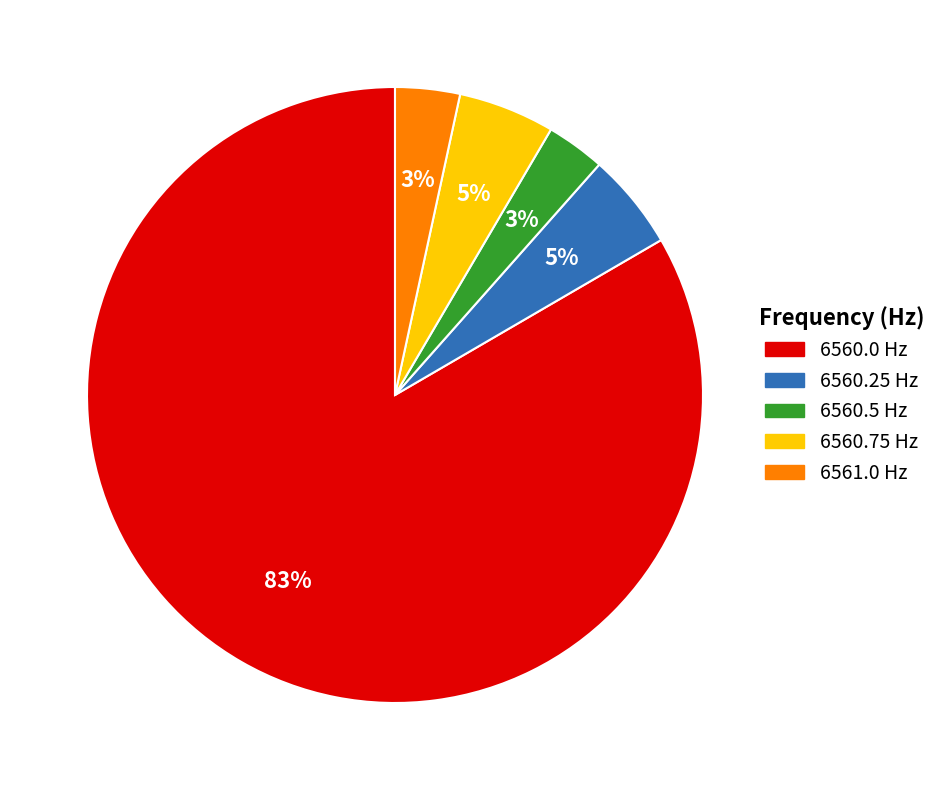

The 6560.25 Hz slice represents 1% of the pie. True or false?

False